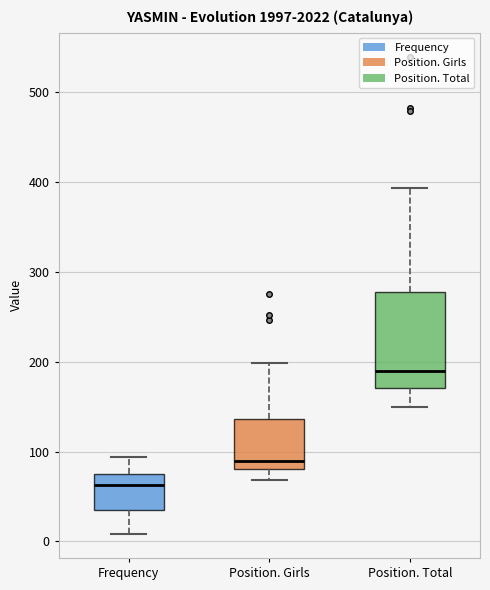

Where does the median line of the box for Position. Girls sit on the y-axis? The values are not printed on the chart, so give them approximately, as read against the axis.

90